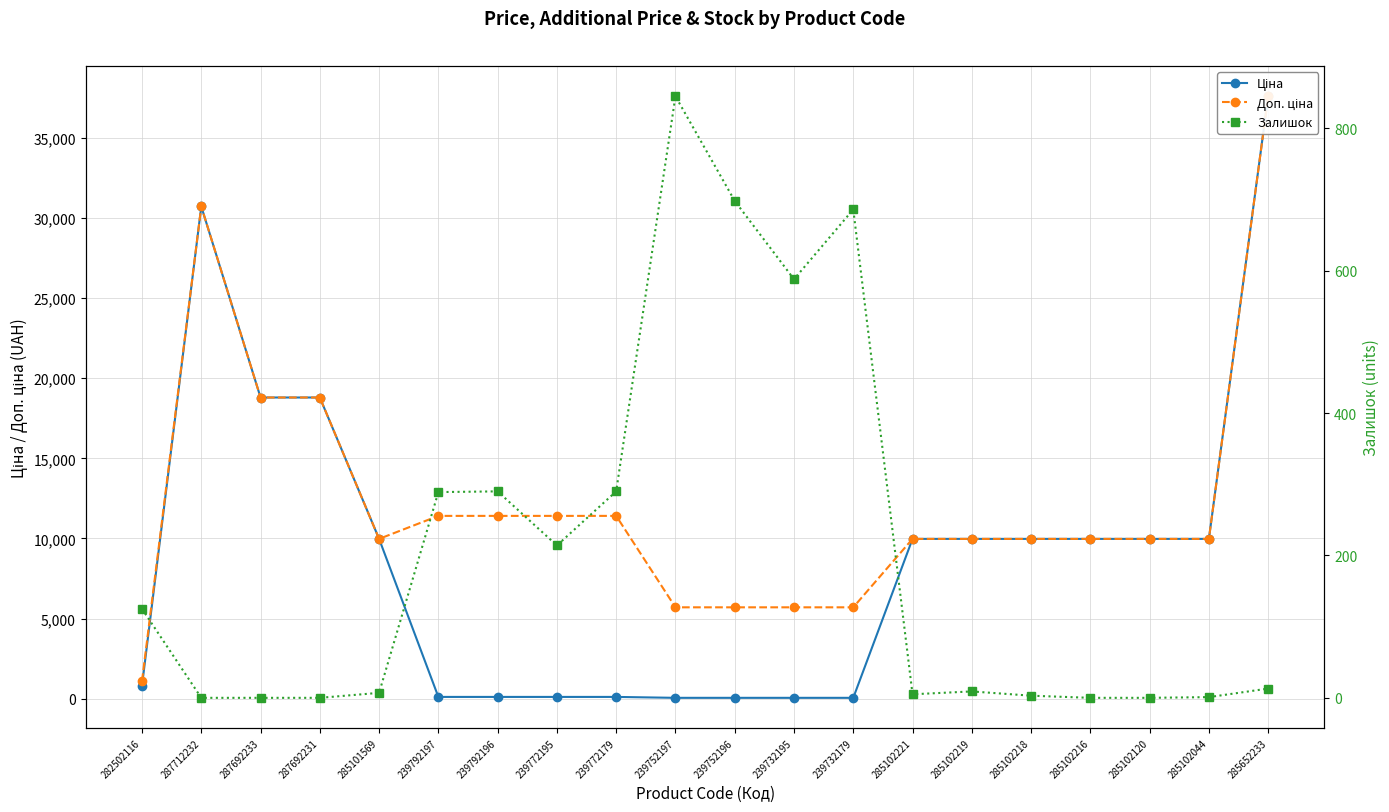

What is the label of the 15th point from the right?

239792197